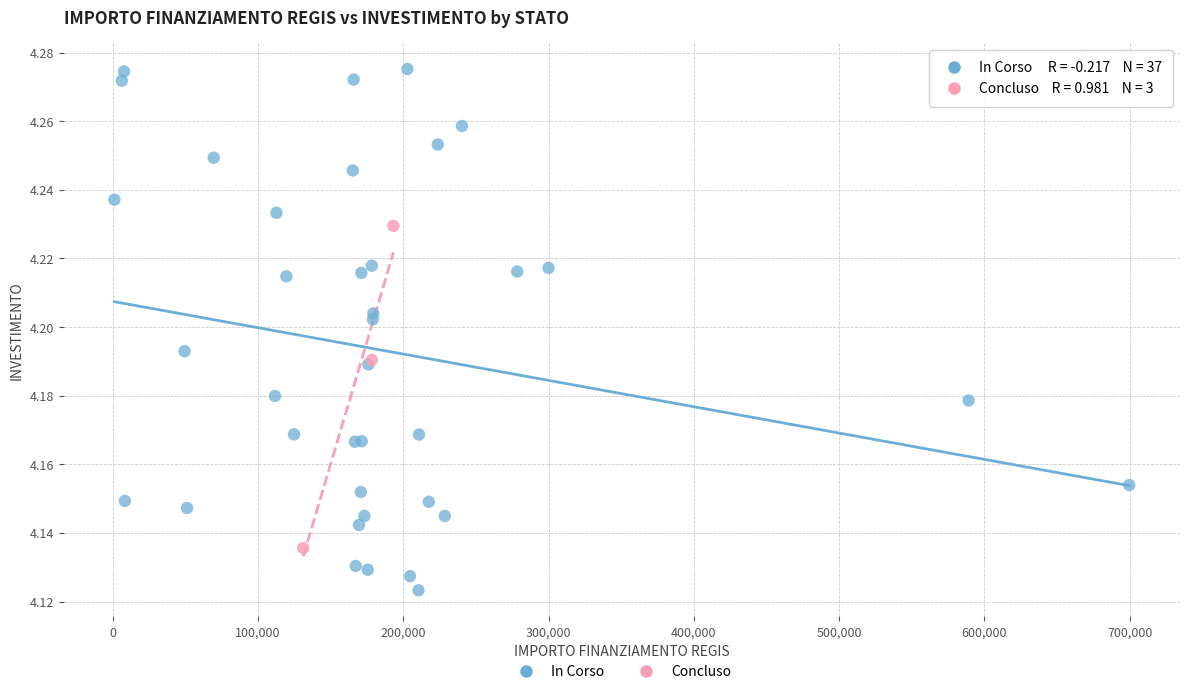

Which series reaches the minimum Y coordinate?

In Corso